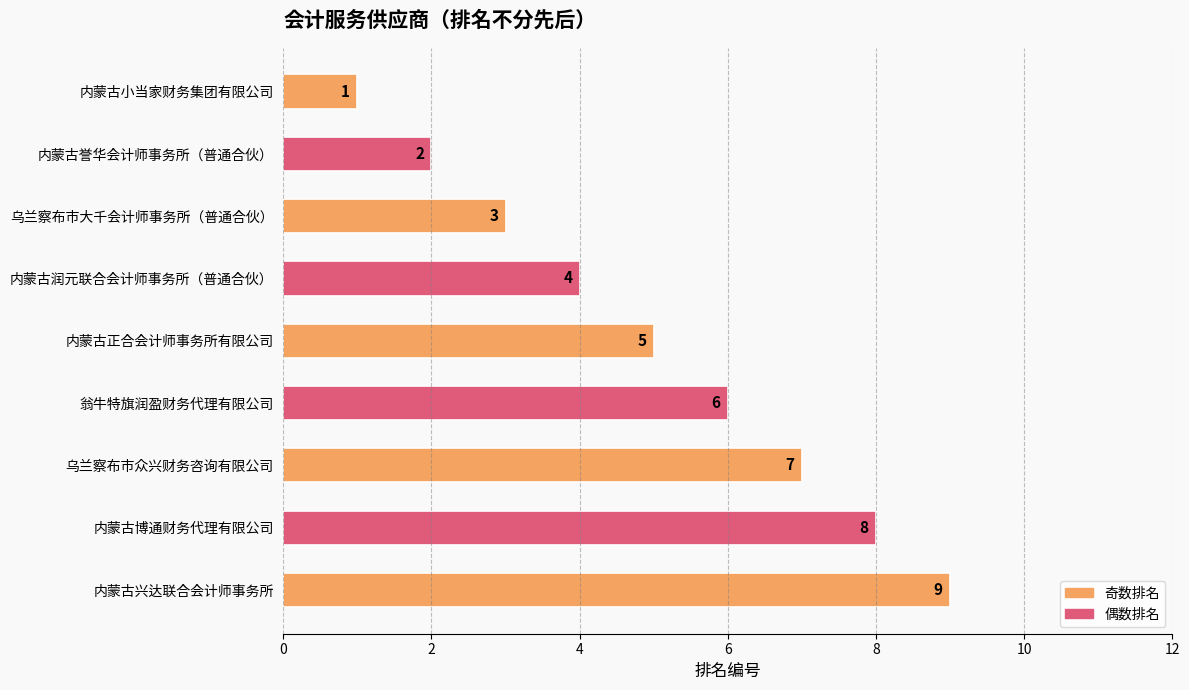

What is the change in value from 乌兰察布市众兴财务咨询有限公司 to 内蒙古兴达联合会计师事务所?

+2